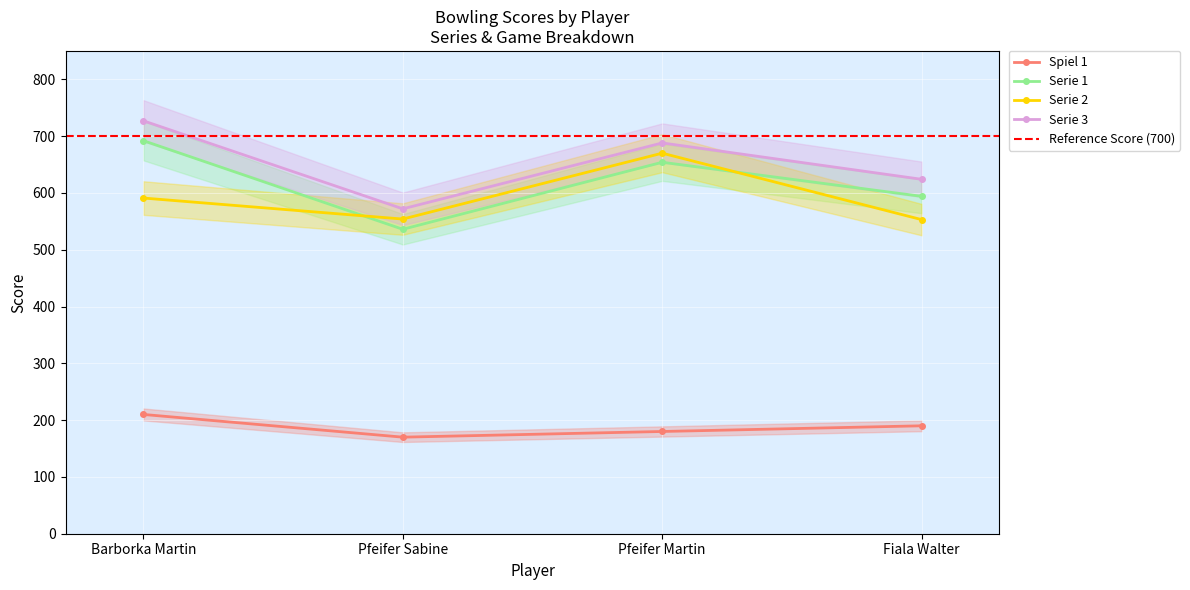

At Pfeifer Sabine, list the series in order from largest to smallest.

Serie 3, Serie 2, Serie 1, Spiel 1